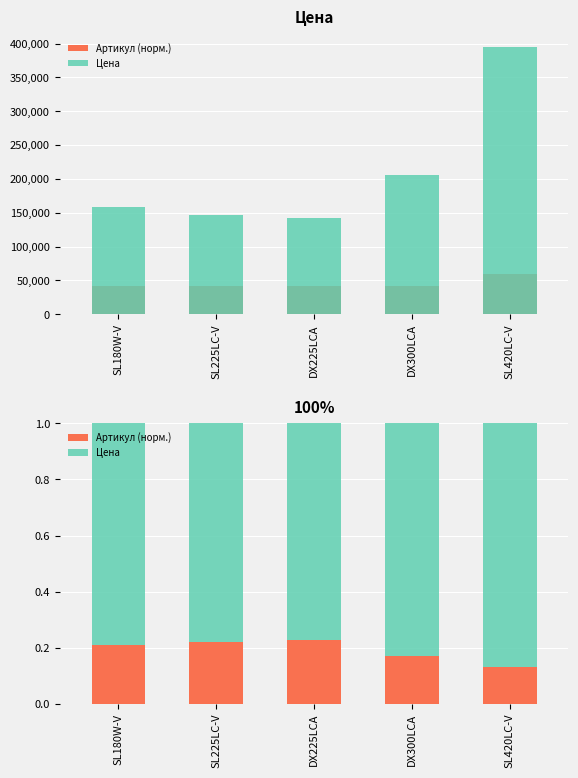

What is the sum of all Артикул (норм.) values?

1.0